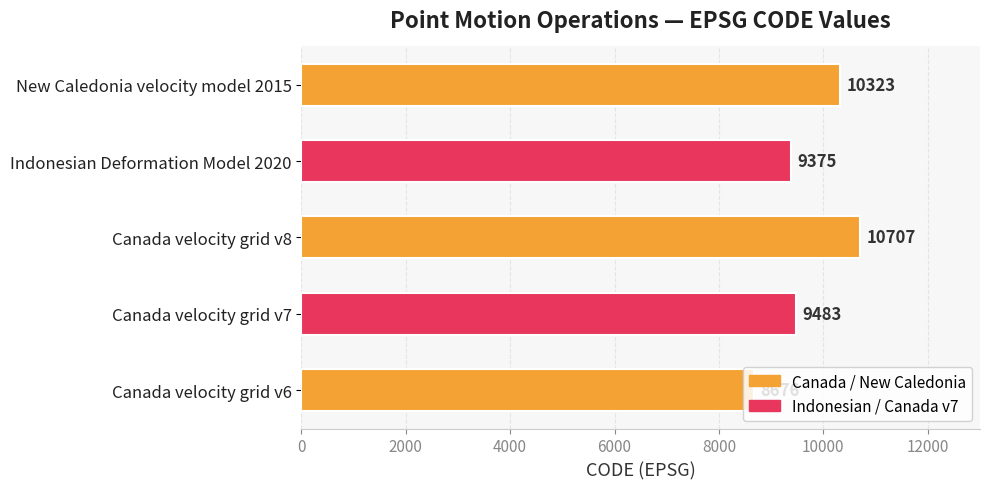

List the labels in order of value, largest first.

Canada velocity grid v8, New Caledonia velocity model 2015, Canada velocity grid v7, Indonesian Deformation Model 2020, Canada velocity grid v6